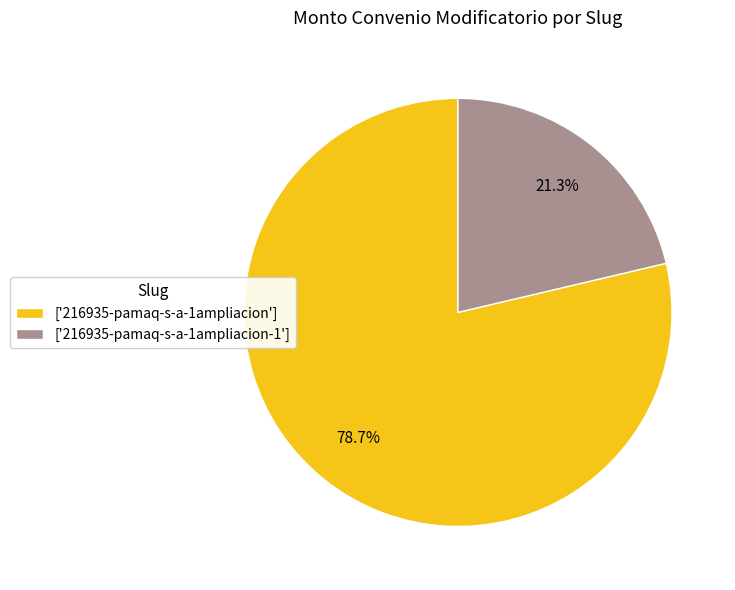

What portion of the pie excludes ['216935-pamaq-s-a-1ampliacion']?

21.3%